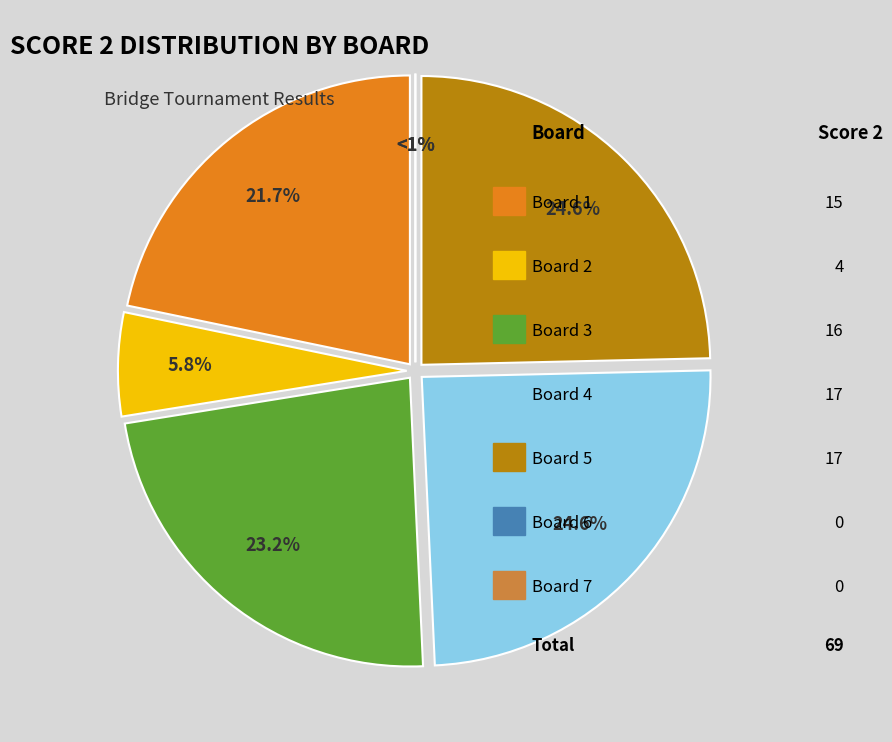

Which category has the smallest portion of the pie?

Board 6